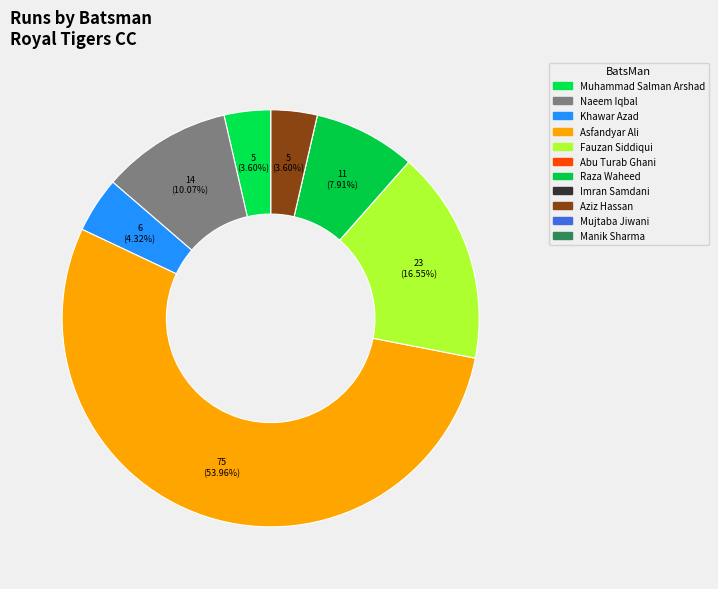

Rank the categories by value from highest to lowest.

Asfandyar Ali, Fauzan Siddiqui, Naeem Iqbal, Raza Waheed, Khawar Azad, Muhammad Salman Arshad, Aziz Hassan, Abu Turab Ghani, Imran Samdani, Mujtaba Jiwani, Manik Sharma